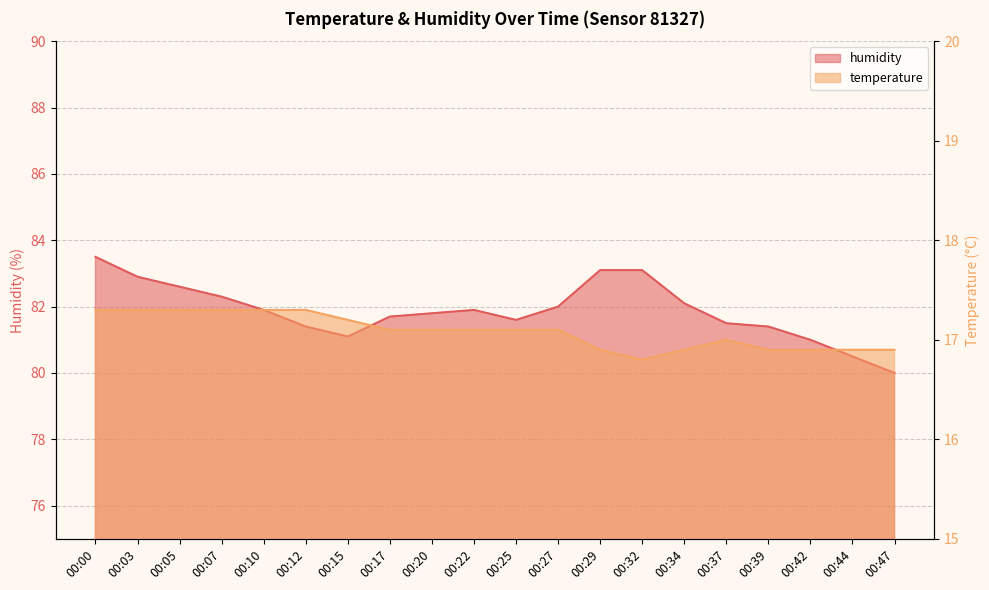

At which category does humidity reach its first local peak?

00:22